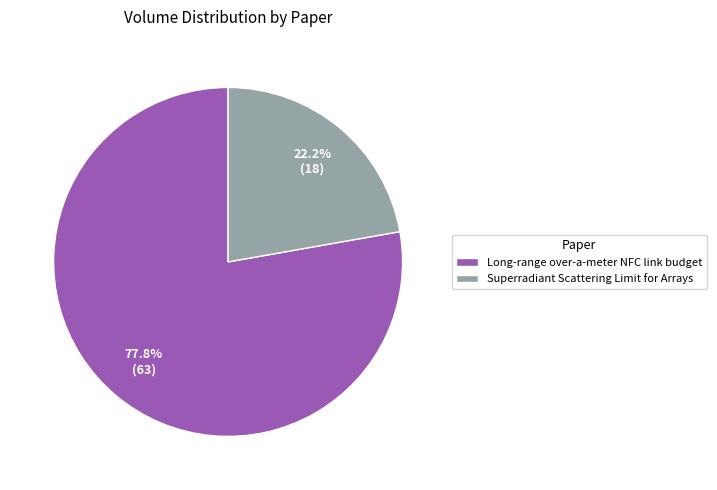

To the nearest percent, what is the difference between the Superradiant Scattering Limit for Arrays and Long-range over-a-meter NFC link budget slice percentages?

56%